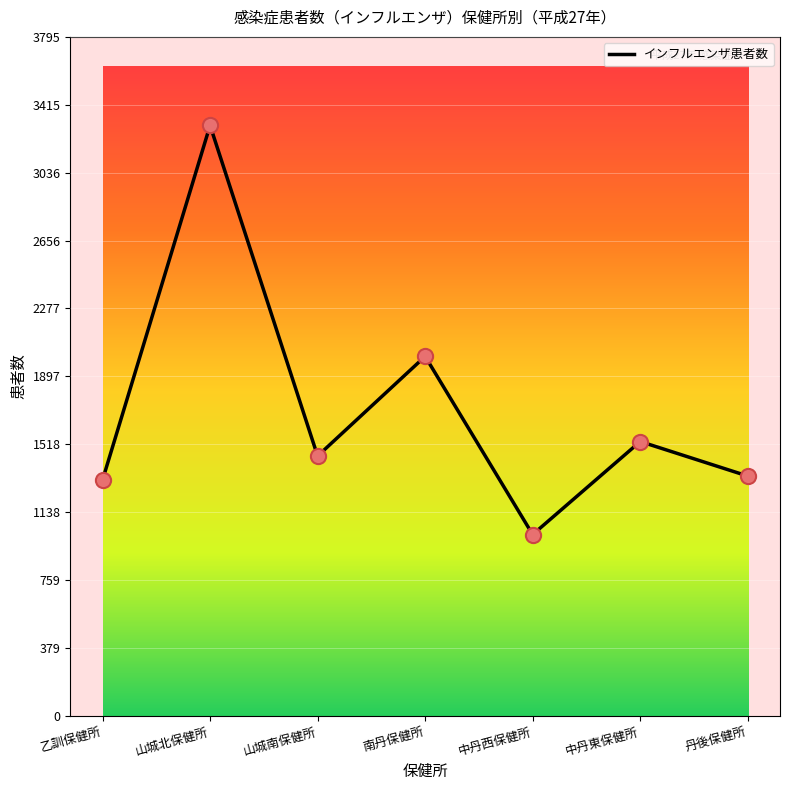

What is the change in value from 中丹西保健所 to 中丹東保健所?

+520